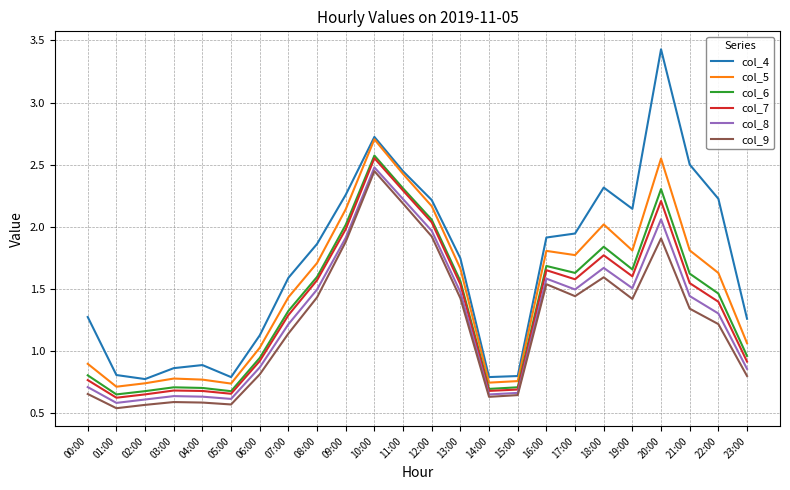

What is the sum of all col_6 values?

33.2